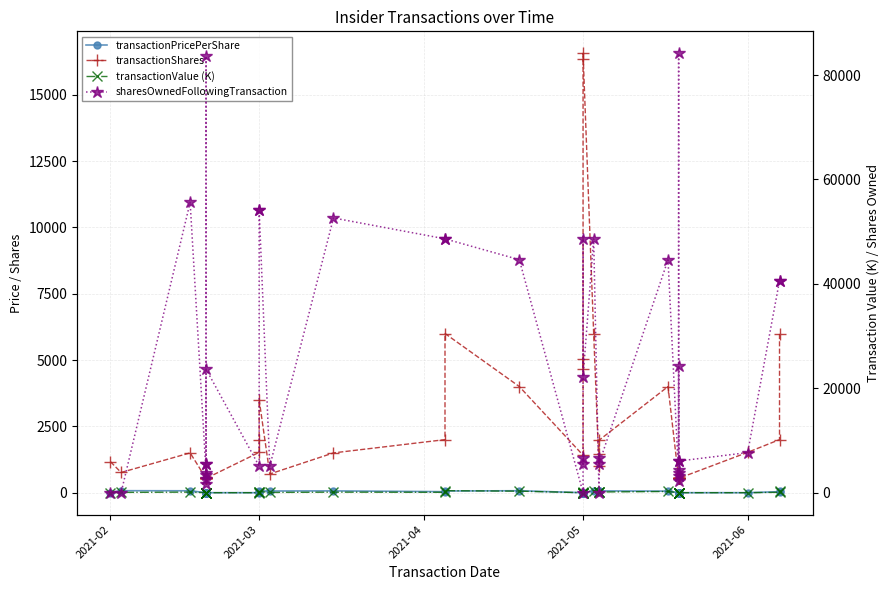

Between 20 and 22, which series saw the biggest shift?

sharesOwnedFollowingTransaction